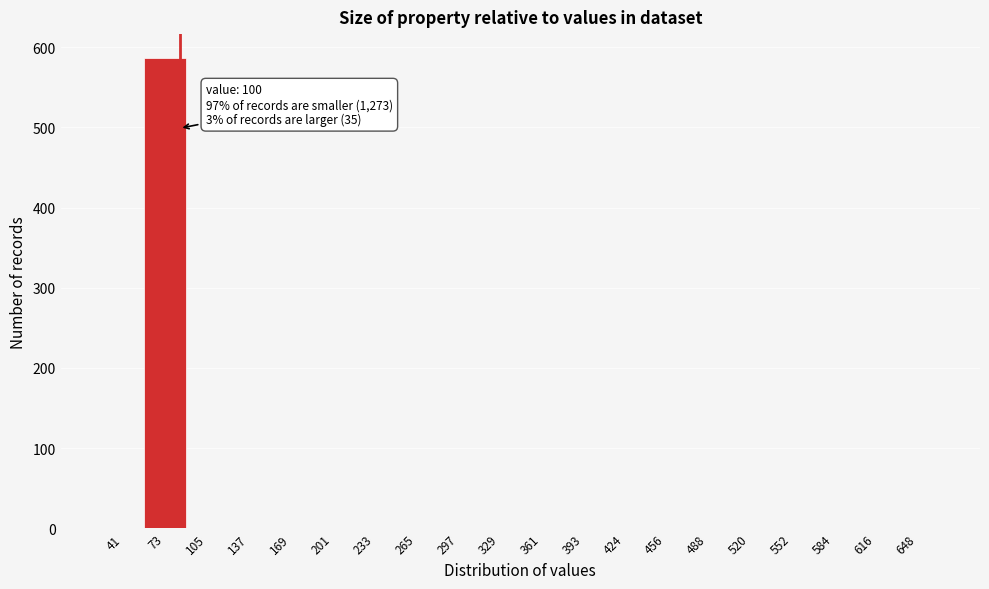

Reading right to left, what are all the values shown in this chart?

648=0	616=0	584=0	552=0	520=0	488=0	456=0	424=0	393=0	361=0	329=0	297=0	265=0	233=0	201=0	169=0	137=0	105=0	73=587	41=0